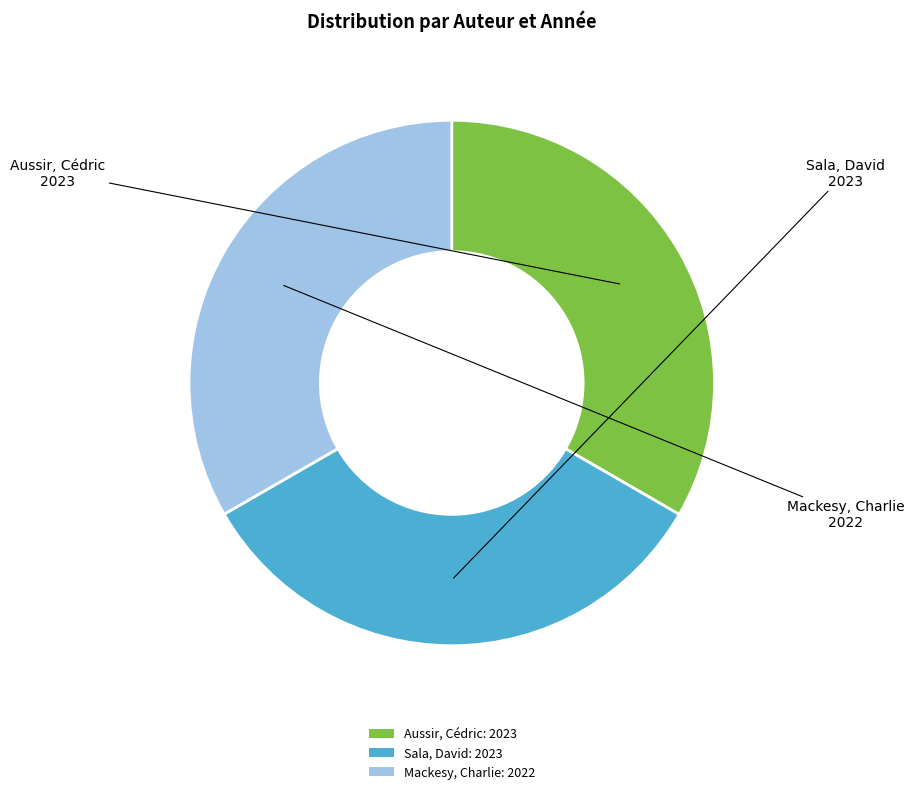

What is the ratio of the value at Mackesy, Charlie: 2022 to the value at Aussir, Cédric: 2023?

1.0